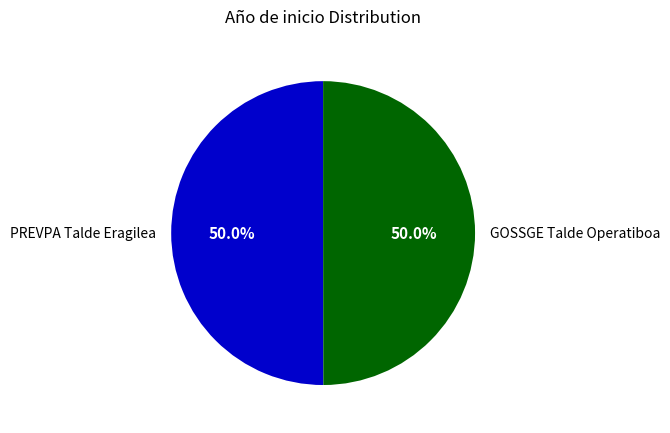

What percentage is the PREVPA Talde Eragilea slice, to the nearest percent?

50%